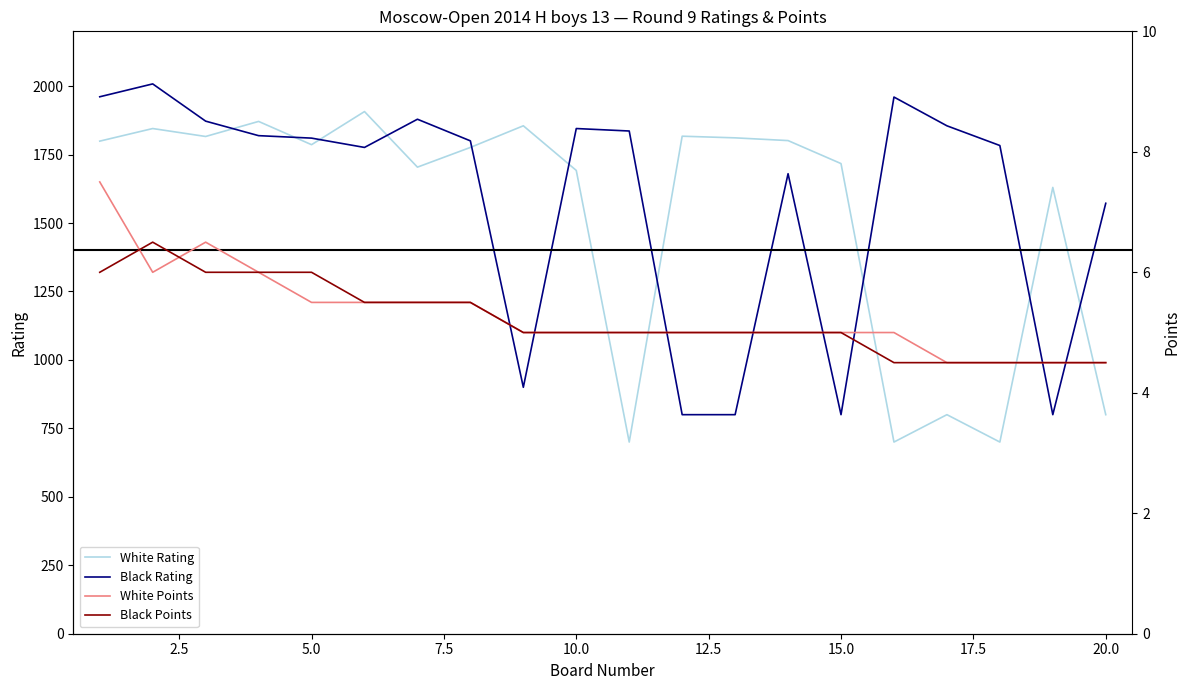

What is the greatest value displayed?

2008.0